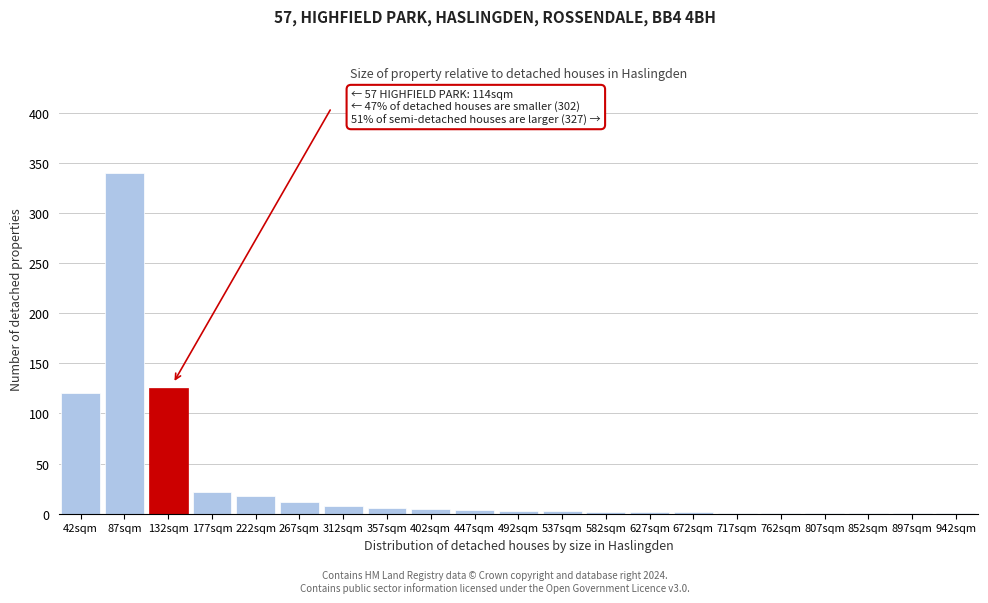

At which category does the chart reach its peak across all series?

87sqm